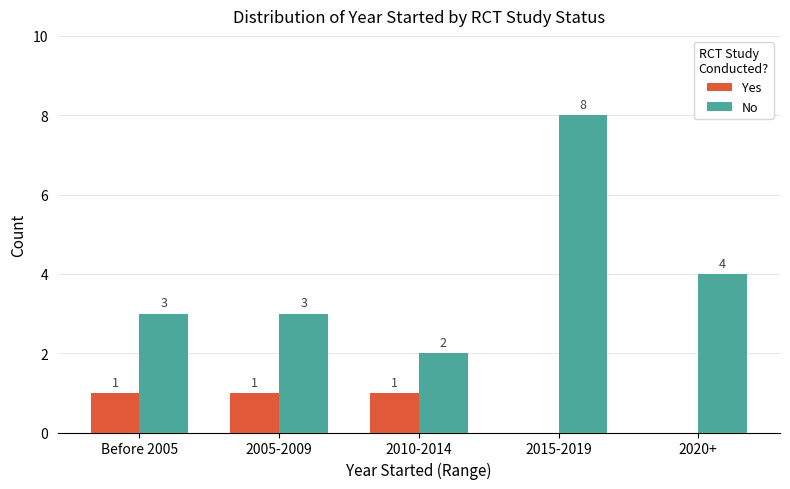

The value of No at Before 2005 is 3. True or false?

True